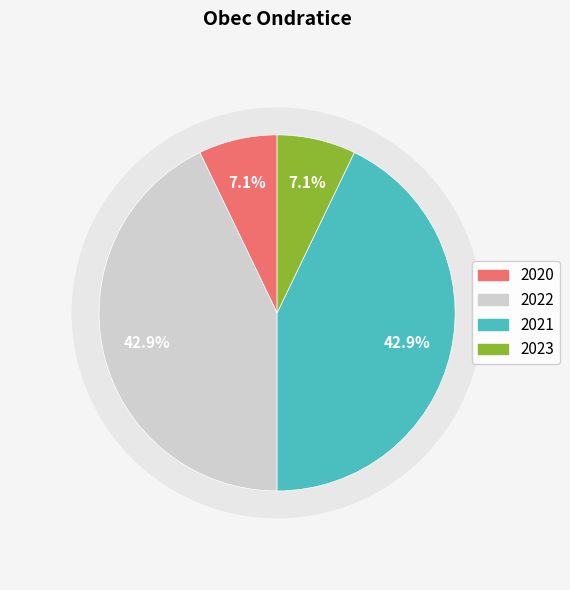

Which category has the biggest portion of the pie?

2022